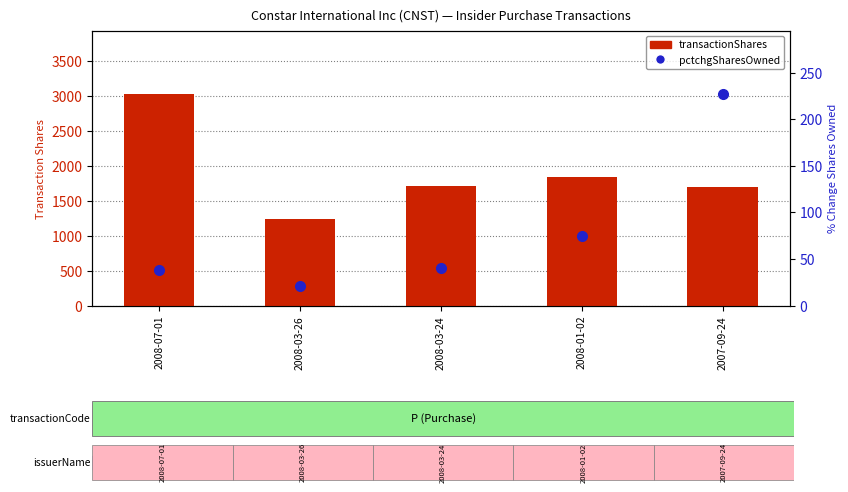

What is the maximum value shown in the chart?

3024